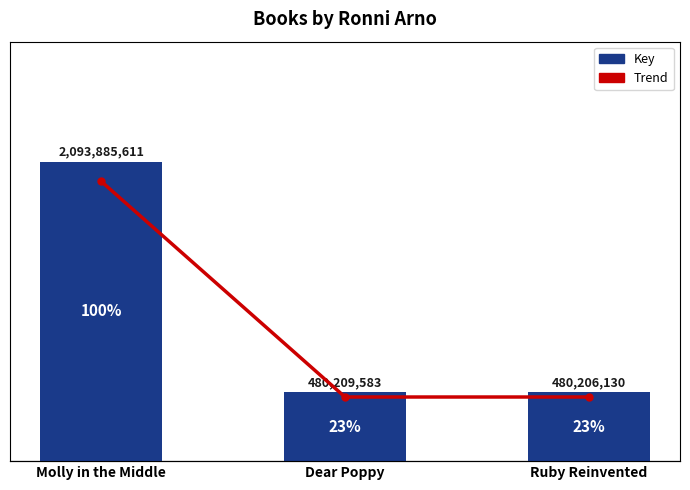

What position from the right is Dear Poppy?

2